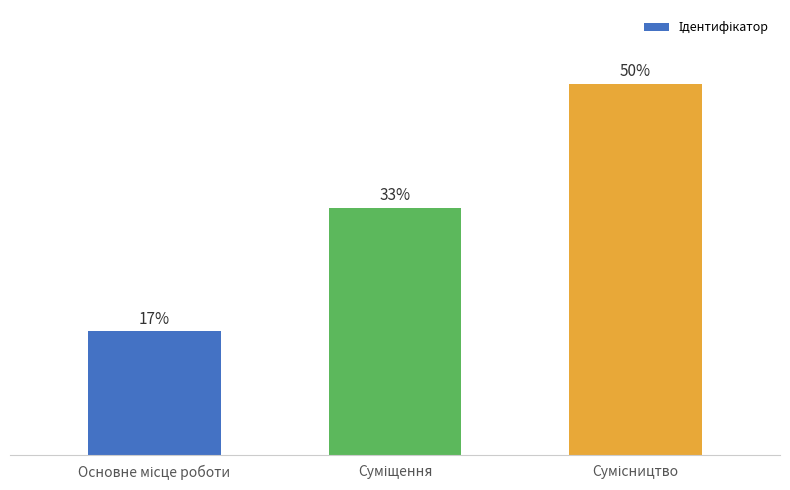

What is the label of the 3rd bar from the right?

Основне місце роботи